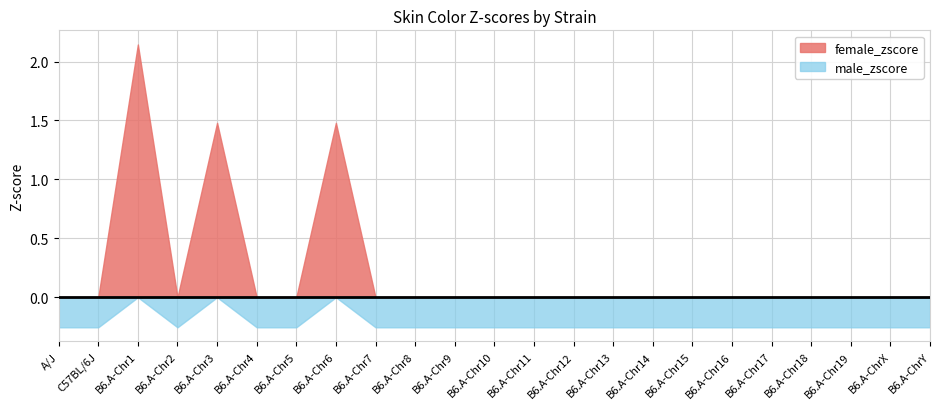

True or false: female_zscore has more than 1 interior local peaks.

True